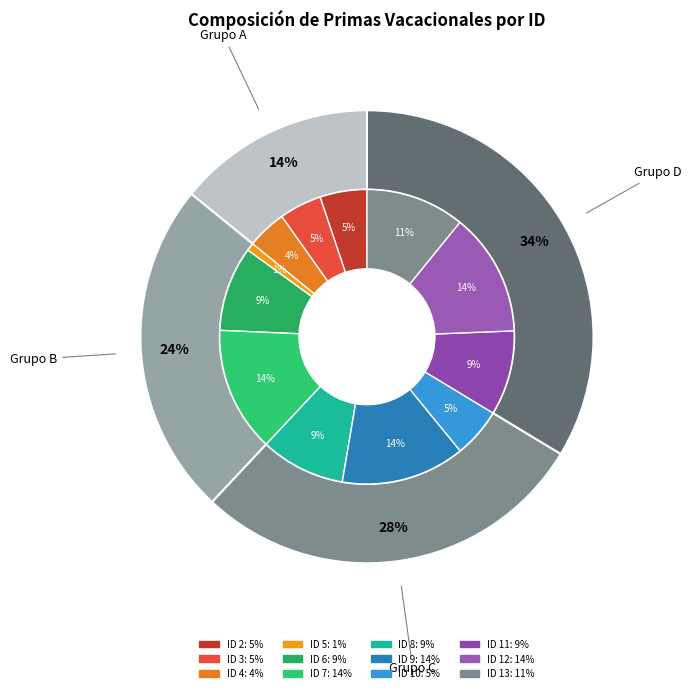

Which has a higher value, ID 6 or ID 13?

ID 13